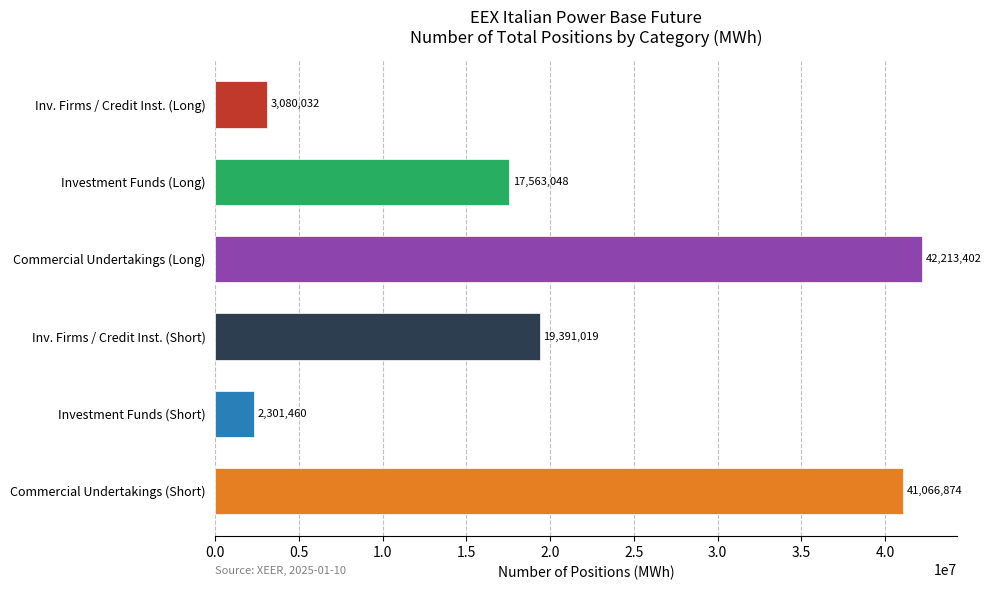

Read the value at Commercial Undertakings (Long).

42213402